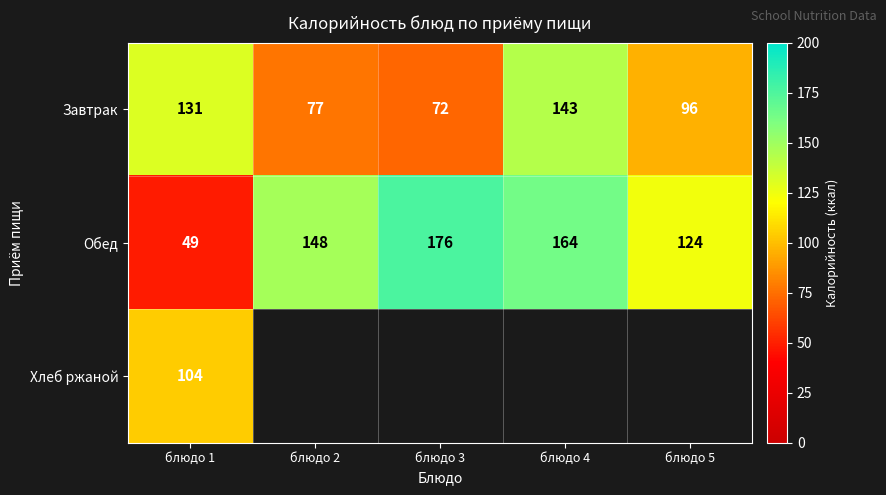

What is the difference between the maximum and minimum values in the Обед series?

127